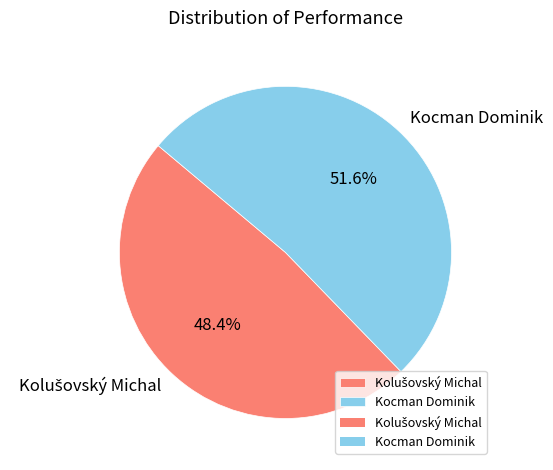

Is there a majority slice in this chart?

Yes